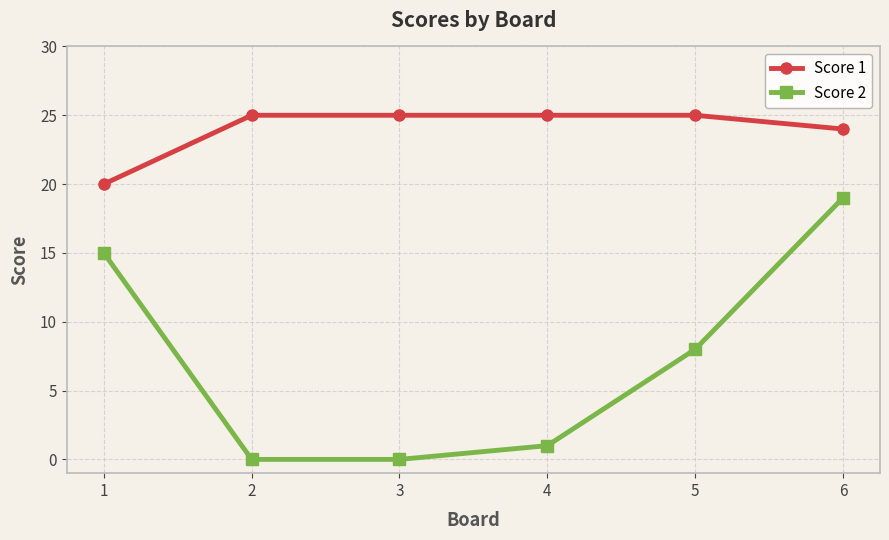

Reading left to right, extract all data points from this chart.

Score 1: 1=20	2=25	3=25	4=25	5=25	6=24
Score 2: 1=15	2=0	3=0	4=1	5=8	6=19